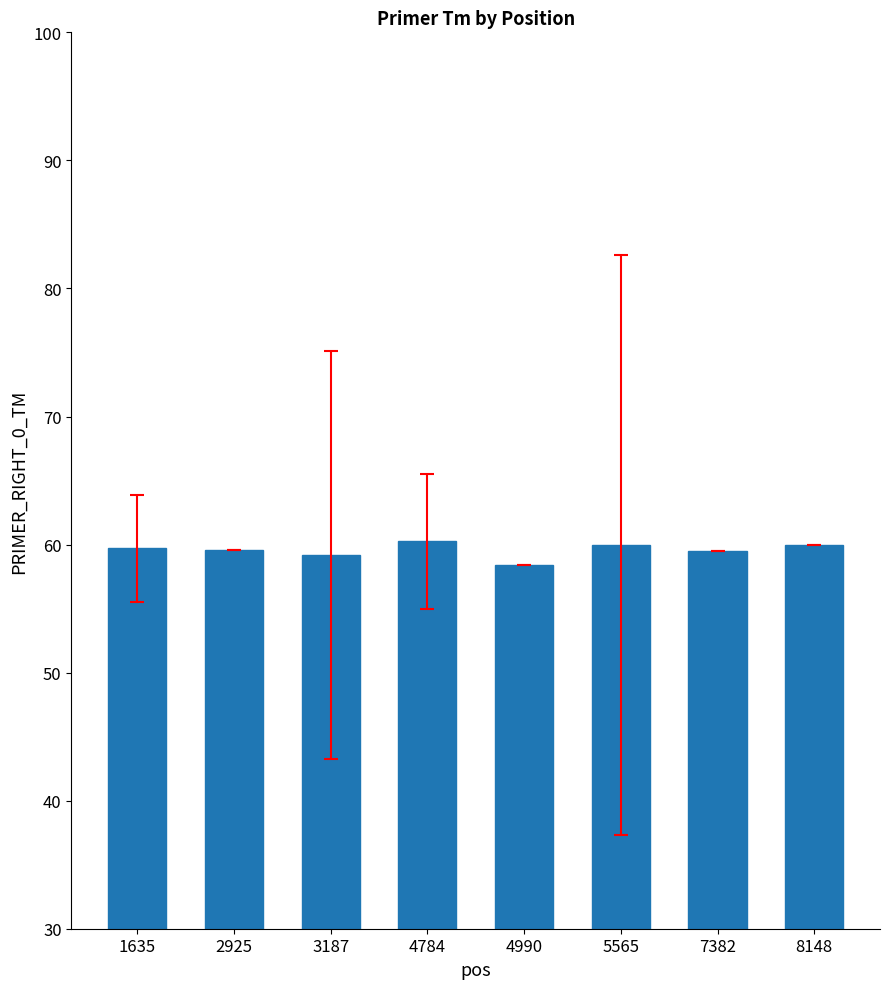

Are the bars horizontal?

No